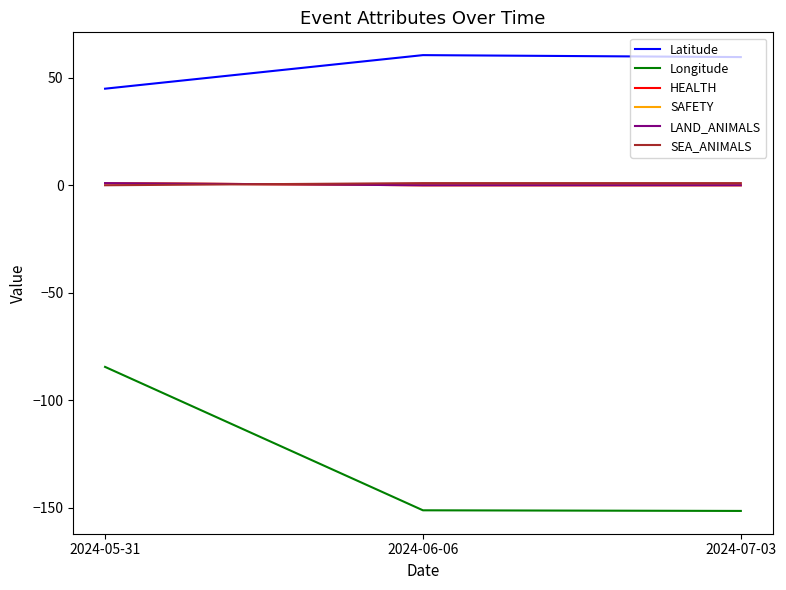

What is the difference between the highest and lowest values at 2024-06-06?

211.8